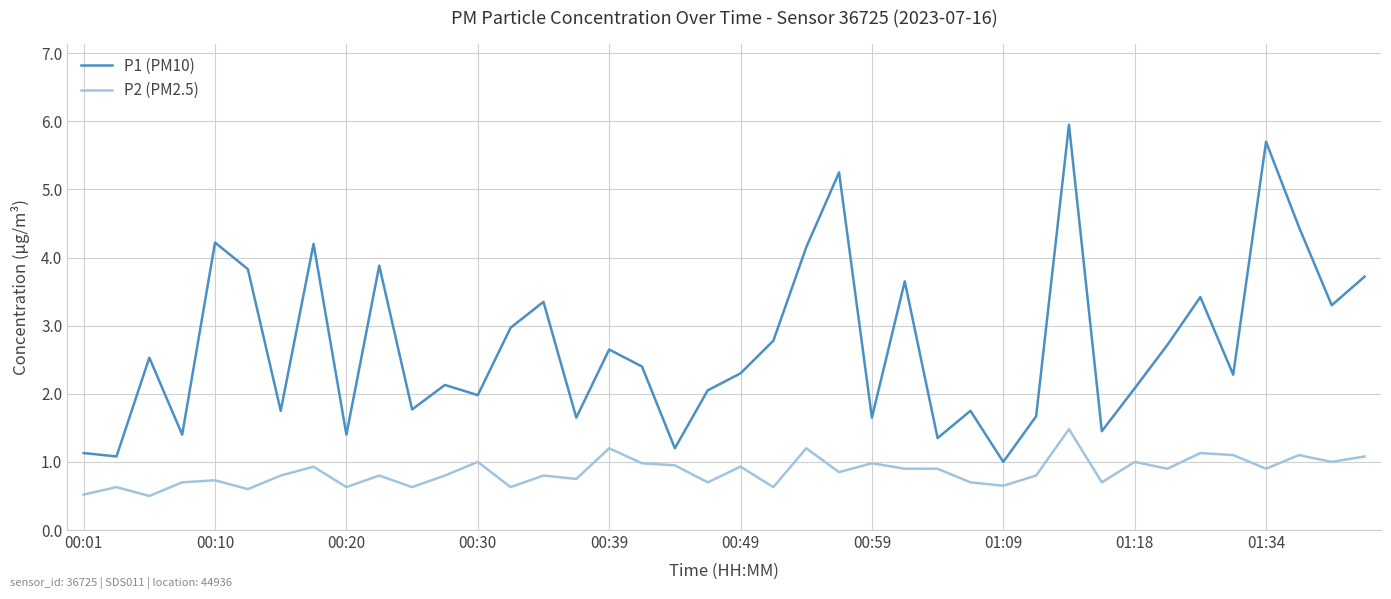

True or false: P1 (PM10) and P2 (PM2.5) intersect in this chart.

False